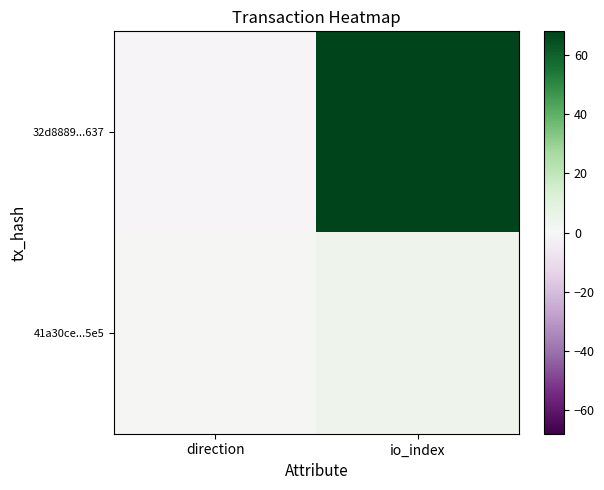

Reading left to right, transcribe all the data shown in this chart.

32d8889...637: direction=-1	io_index=68
41a30ce...5e5: direction=1	io_index=4